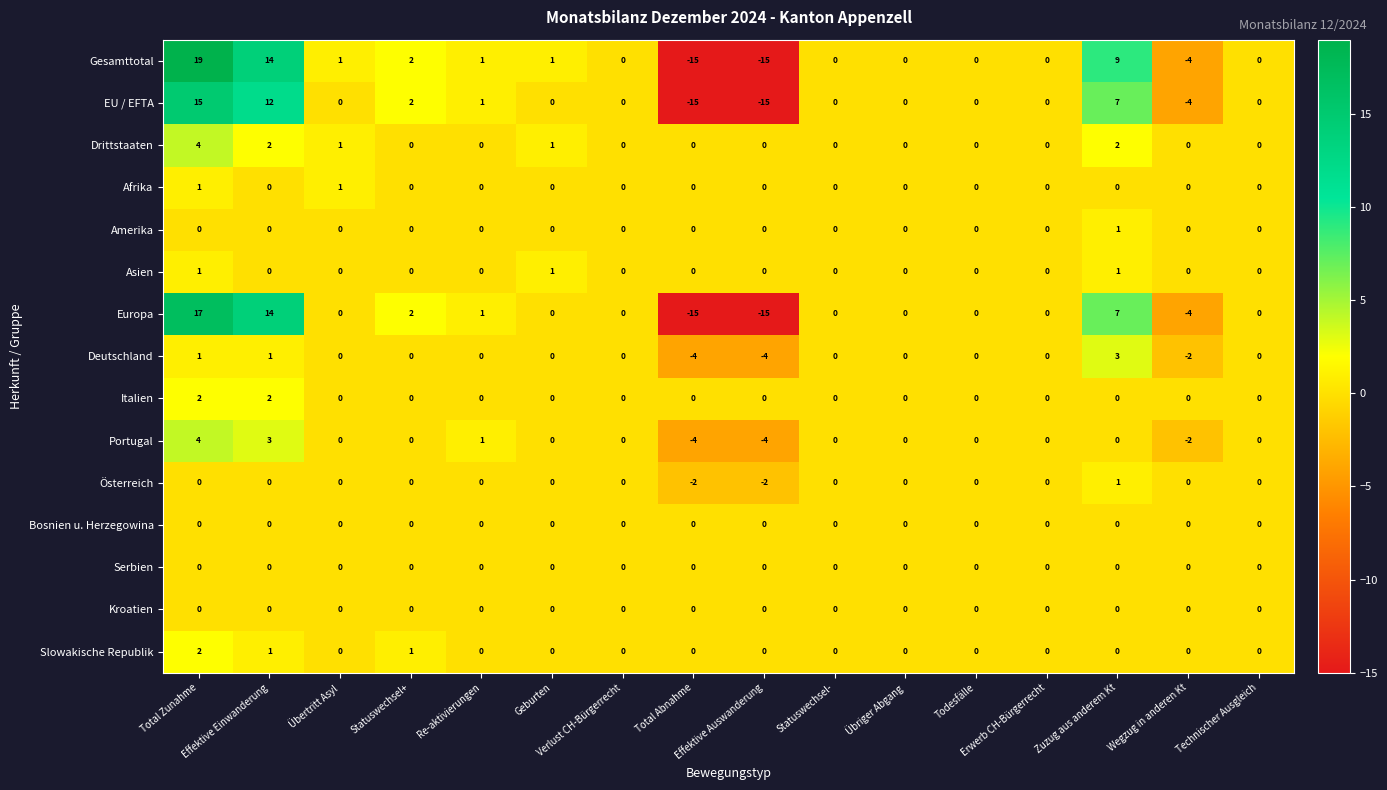

How many Drittstaaten values are between 0 and 1?

13